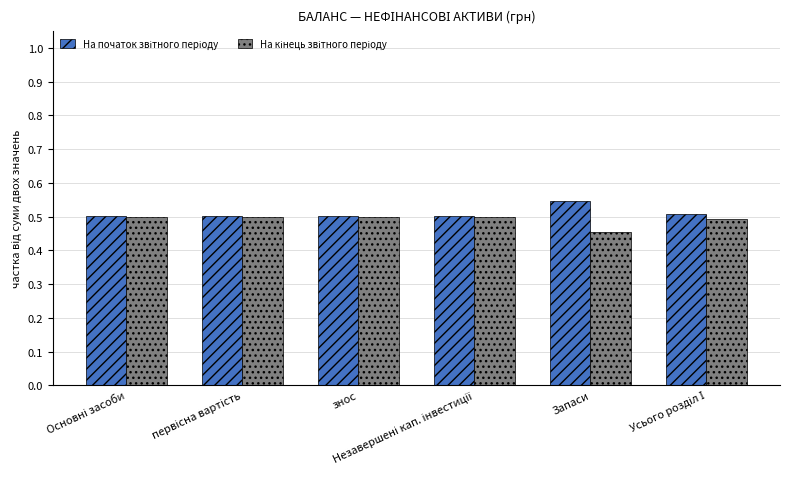

At how many categories does at least one series exceed 0?

6